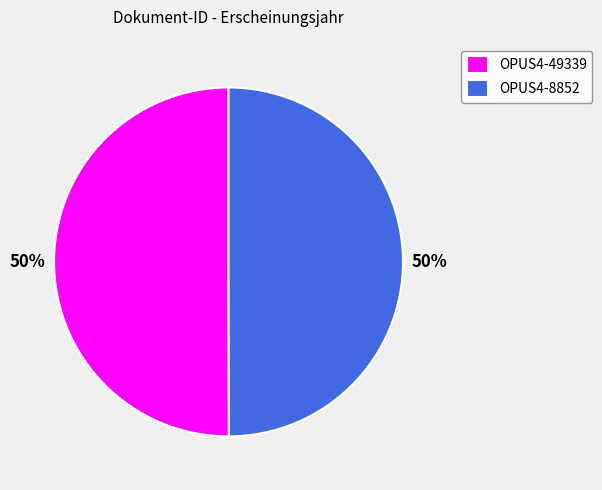

Count the number of slices in the pie.

2